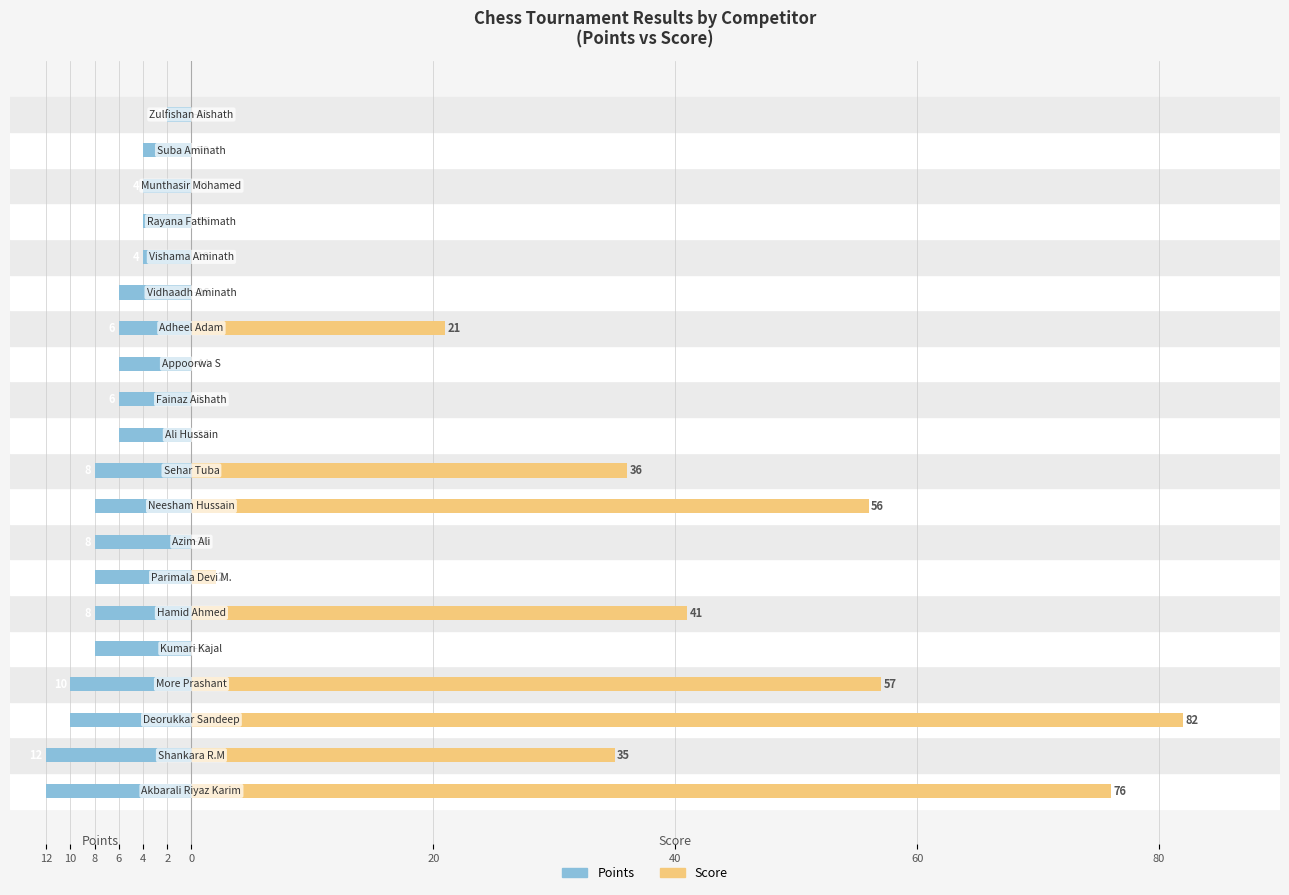

How many series are shown in this chart?

2